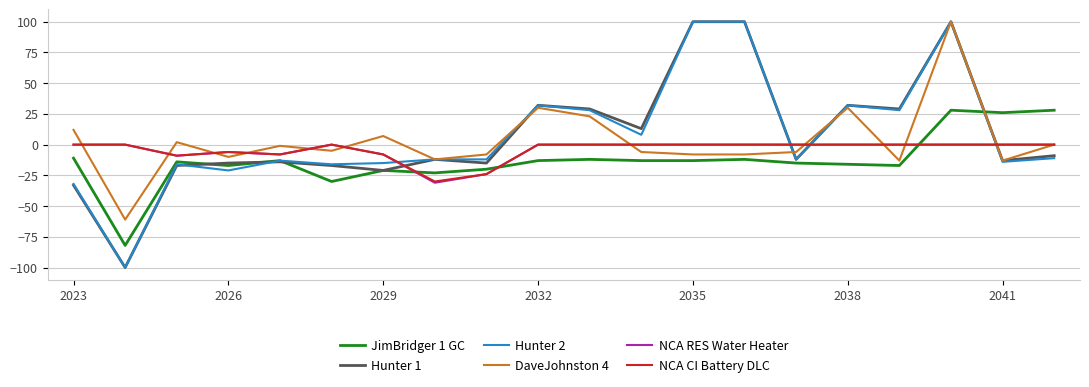

True or false: NCA RES Water Heater and Hunter 1 cross at least once.

True